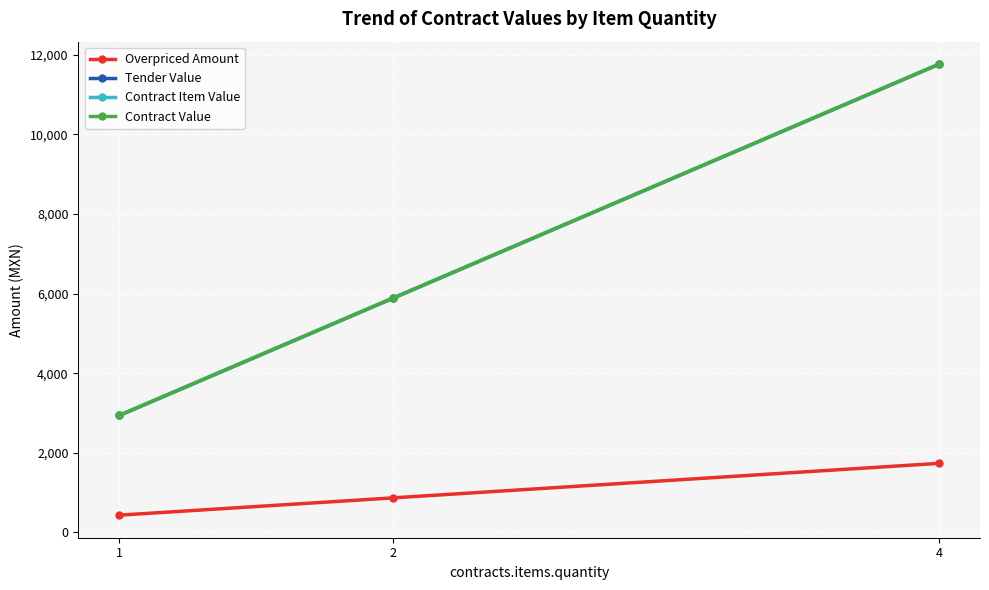

Does the chart have visible grid lines?

Yes